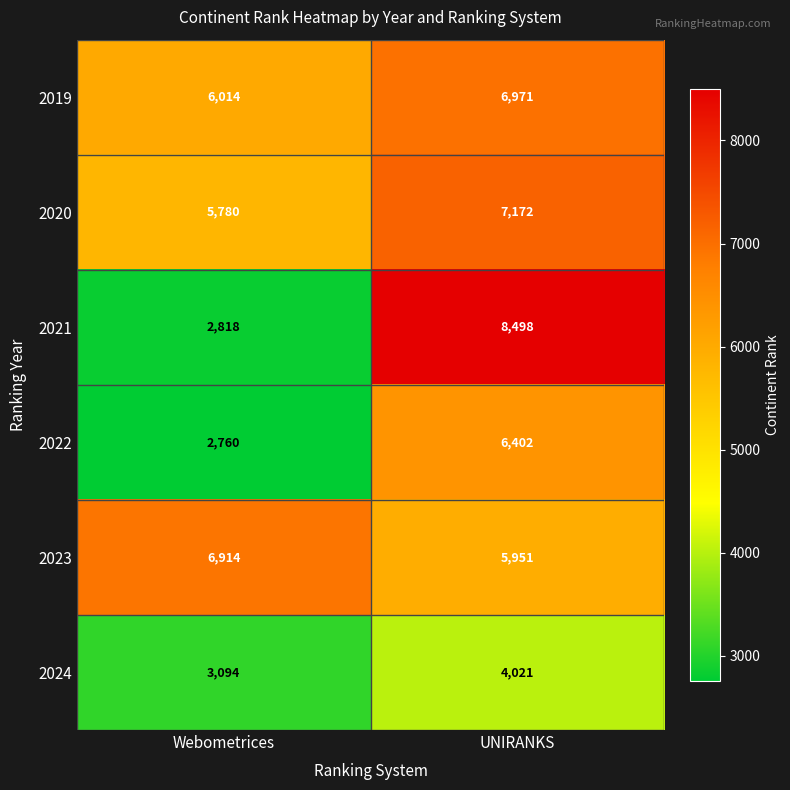

At which category is the sum across all series the highest?

UNIRANKS